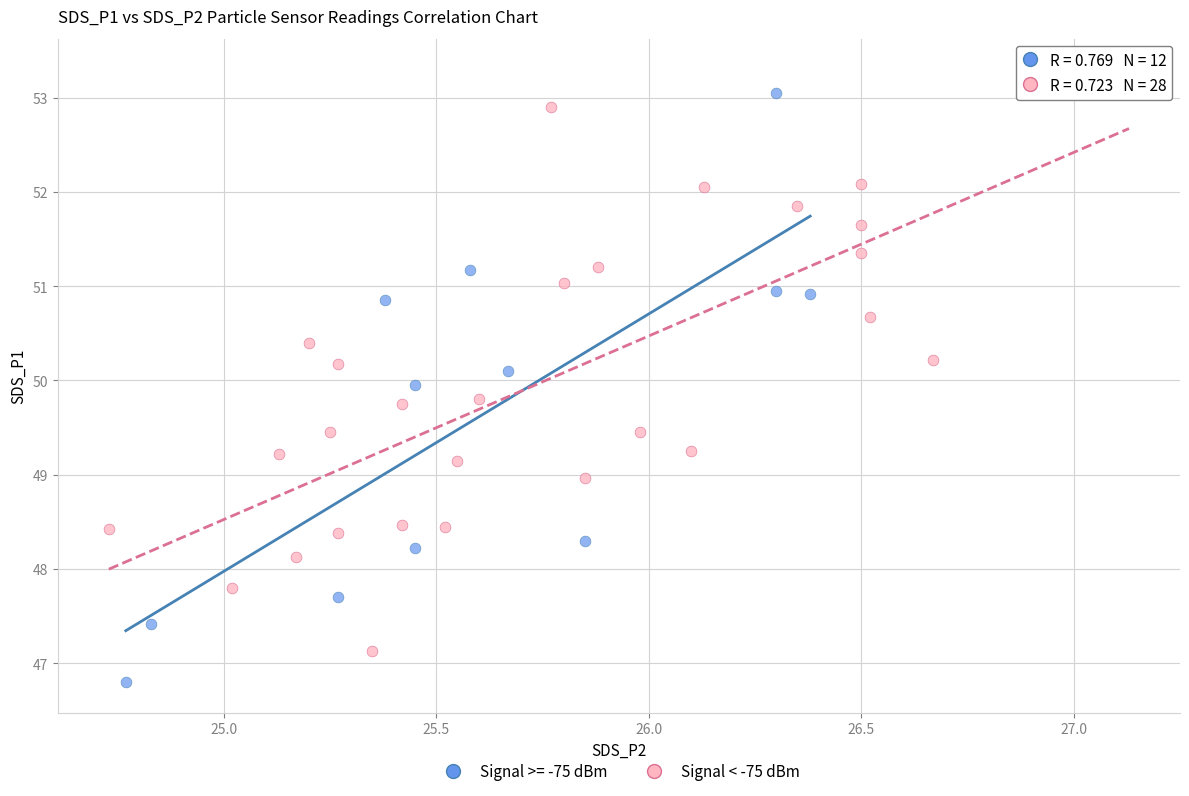

Which series contains the lowest Y value?

Signal >= -75 dBm